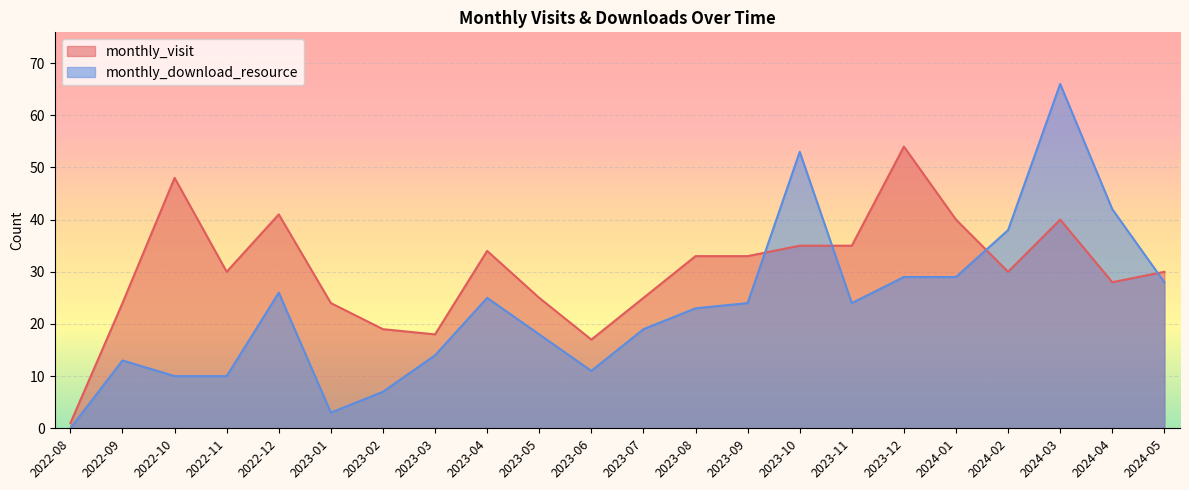

How many lines are shown in the chart?

2